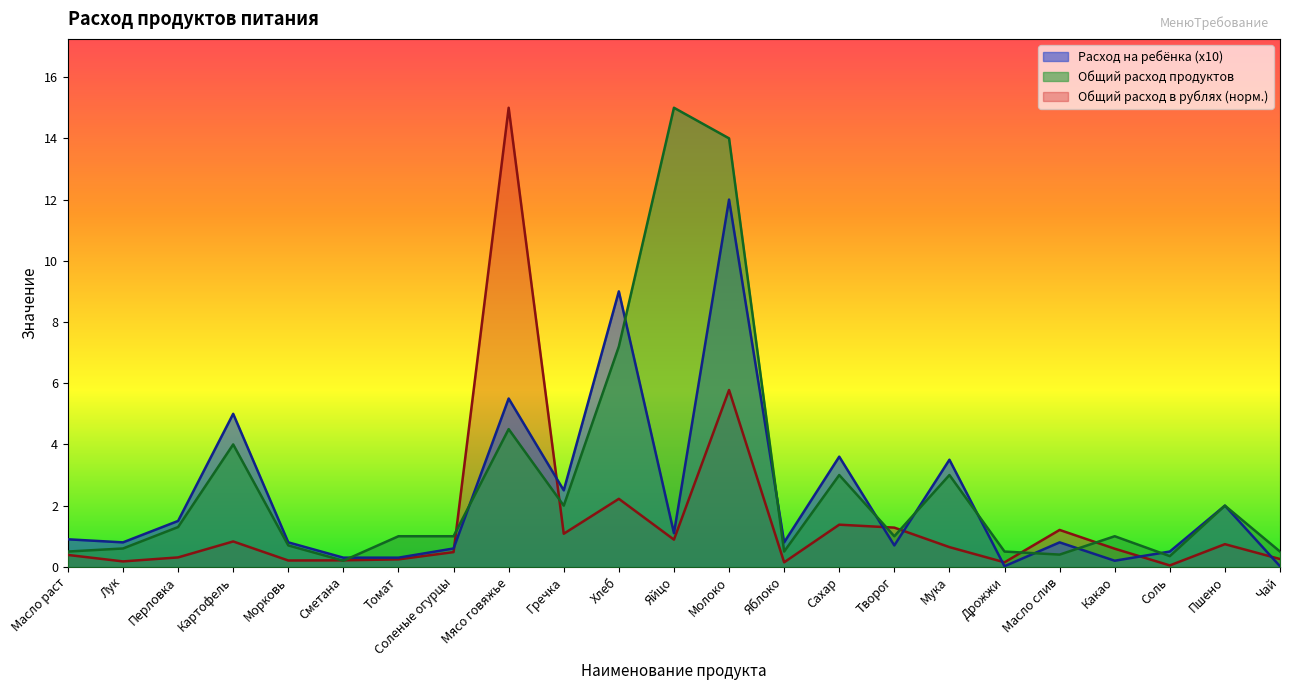

Where do Общий расход продуктов and Общий расход в рублях first cross each other?

Морковь and Сметана